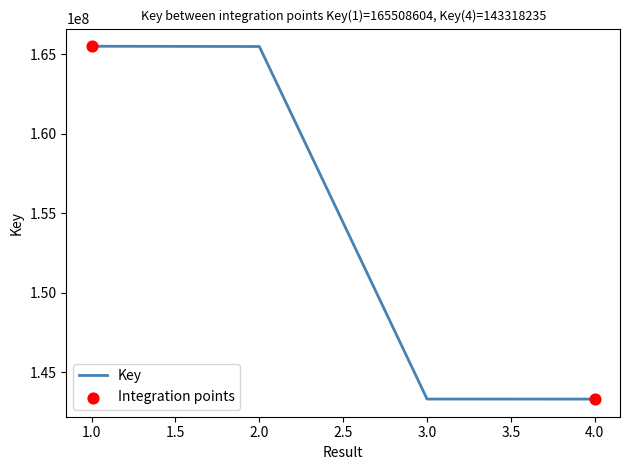

Approximately how many times larger is the value at 3.0 compared to 1.0?

0.9